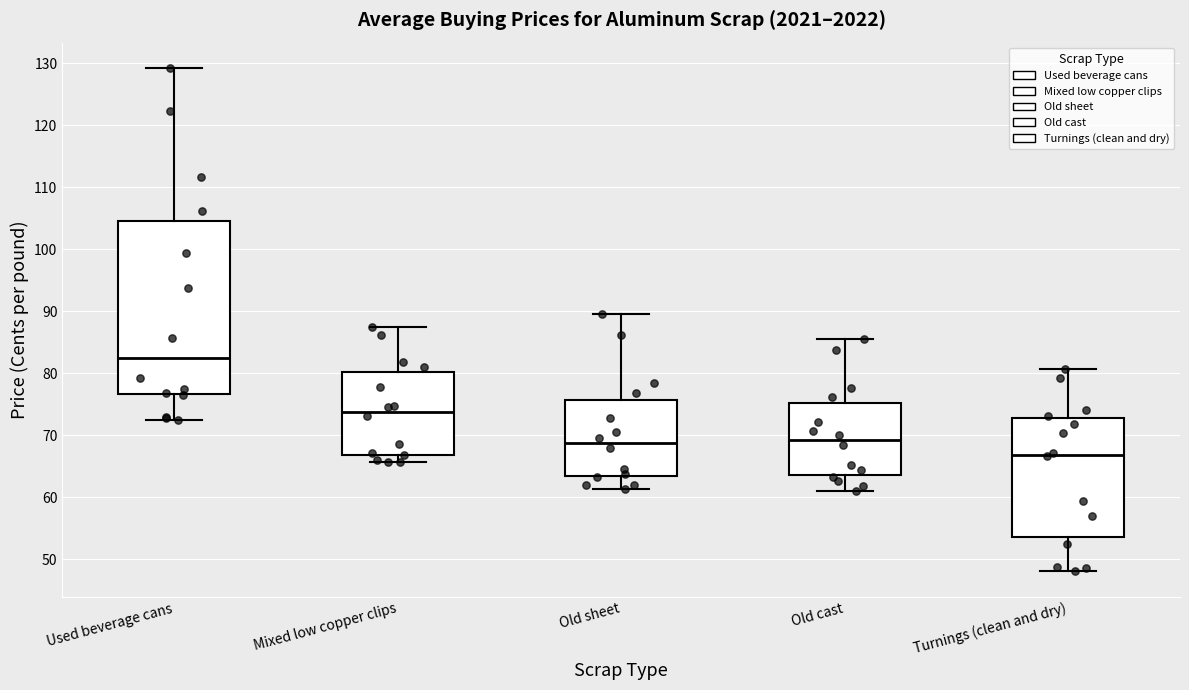

Reading left to right, transcribe this box plot: for each box, give where its median line is, the range the box spans, and where its two whiskers end, as read against the y-axis. The values are not printed on the chart, so give them approximately, as read against the axis.

Used beverage cans: median 83, box 77 to 105, whiskers 72 to 129
Mixed low copper clips: median 74, box 67 to 80, whiskers 66 to 88
Old sheet: median 69, box 63 to 76, whiskers 61 to 90
Old cast: median 69, box 64 to 75, whiskers 61 to 86
Turnings (clean and dry): median 67, box 54 to 73, whiskers 48 to 81